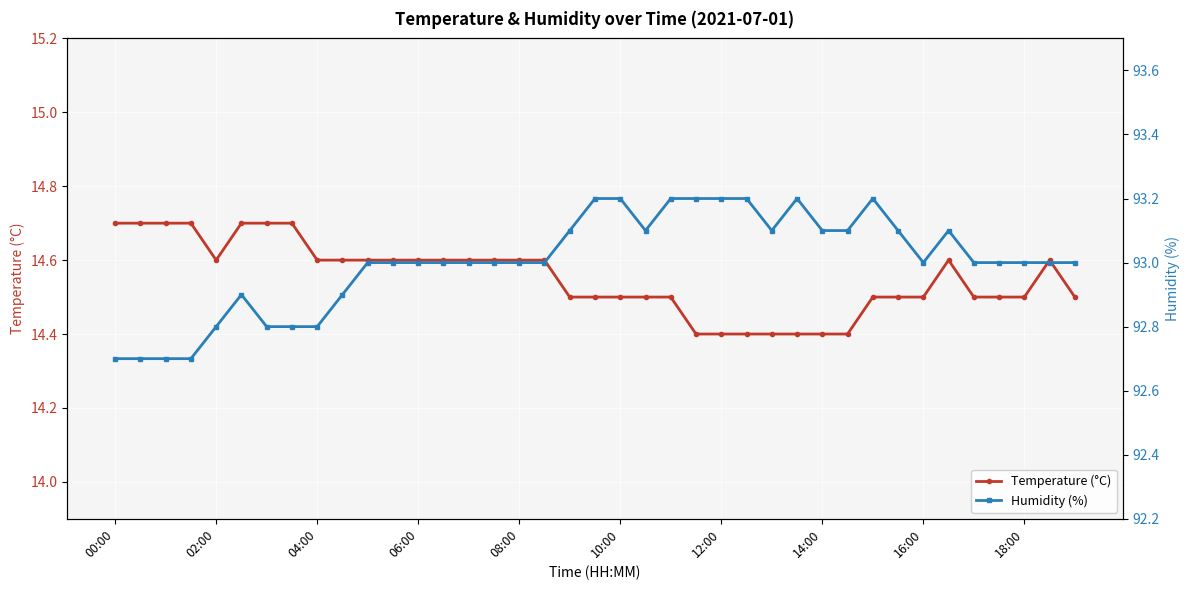

What is the difference between the second highest and minimum values in the Temperature (°C) series?

0.3